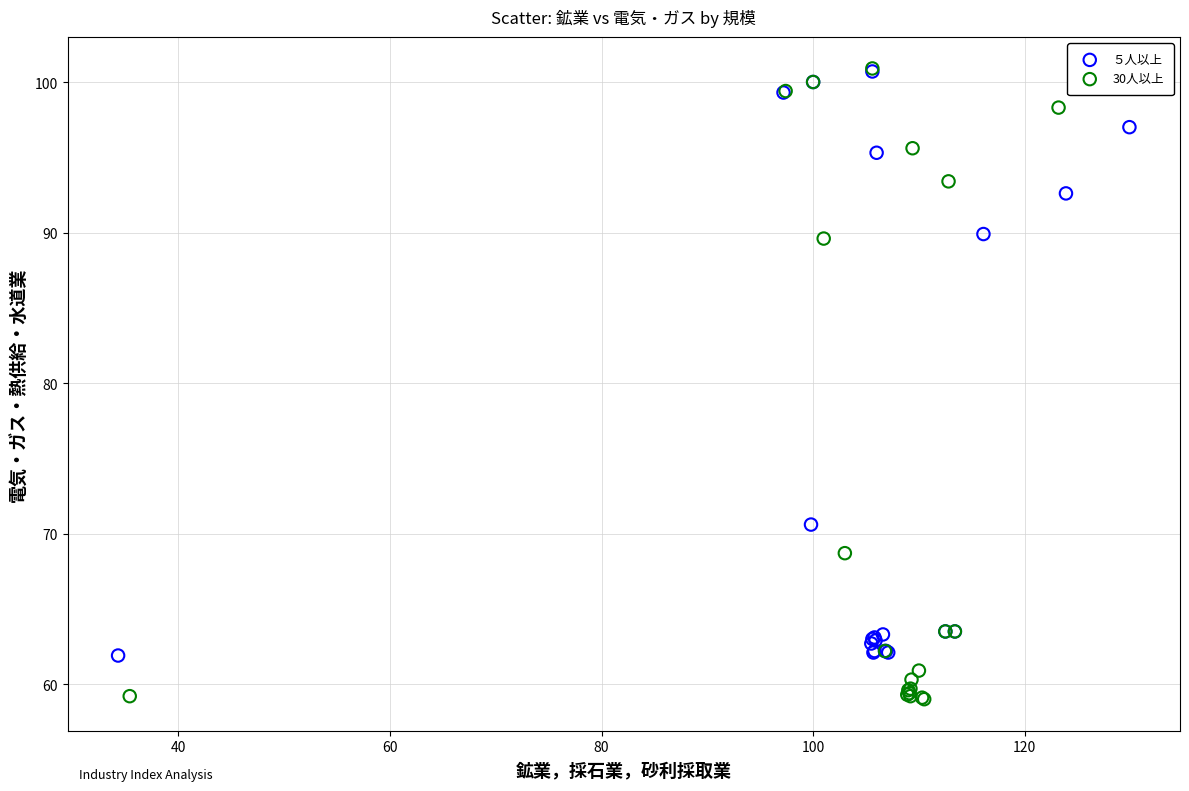

Which series has the largest Y range (max minus min)?

30人以上